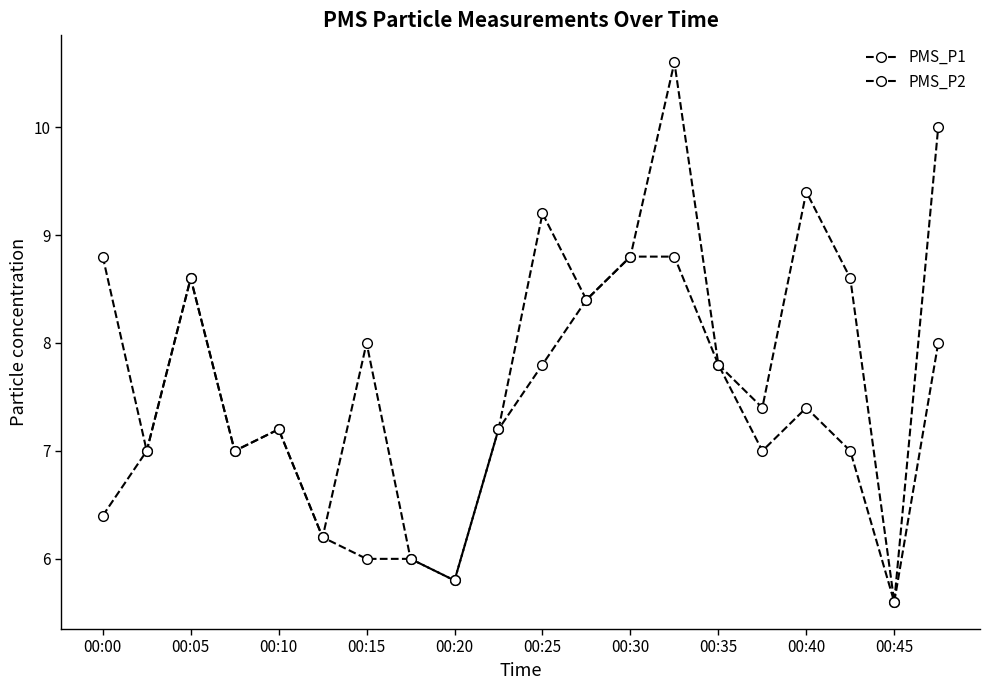

Reading left to right, what are all the values shown in this chart?

PMS_P1: 8.8	7.0	8.6	7.0	7.2	6.2	8.0	6.0	5.8	7.2	9.2	8.4	8.8	10.6	7.8	7.4	9.4	8.6	5.6	10.0
PMS_P2: 6.4	7.0	8.6	7.0	7.2	6.2	6.0	6.0	5.8	7.2	7.8	8.4	8.8	8.8	7.8	7.0	7.4	7.0	5.6	8.0